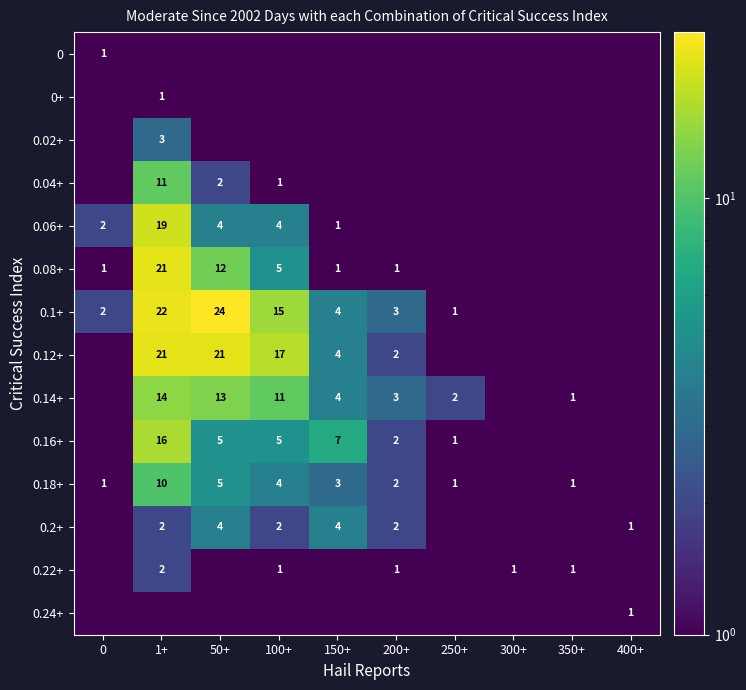

Is it true that 0.12+ equals 4.0 at 100+?

False